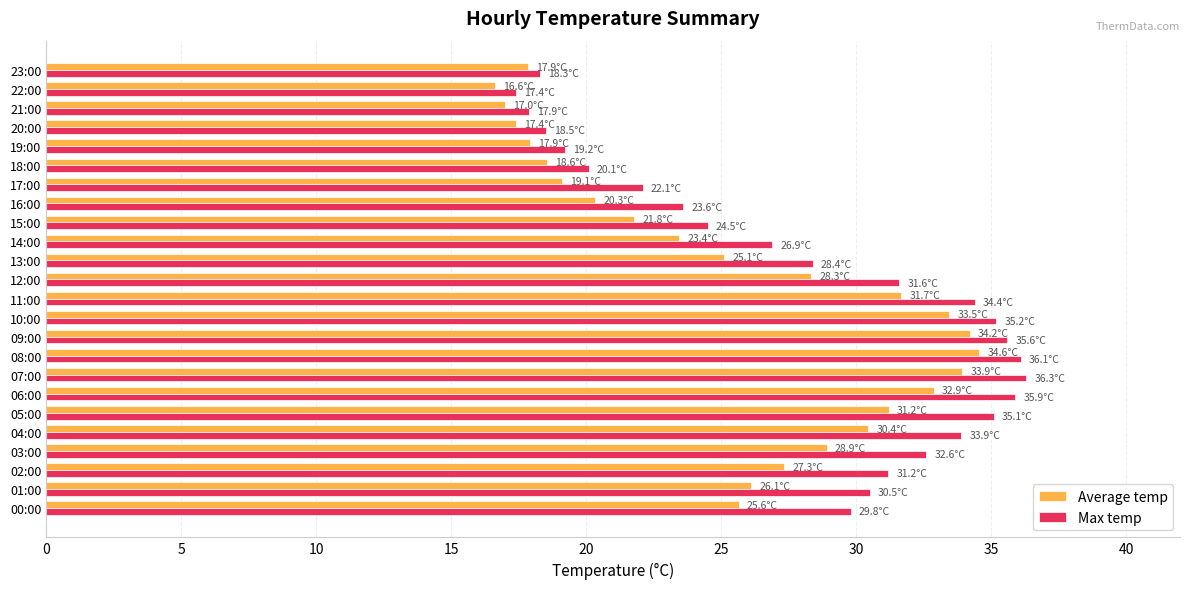

What is the maximum value shown in the chart?

36.3